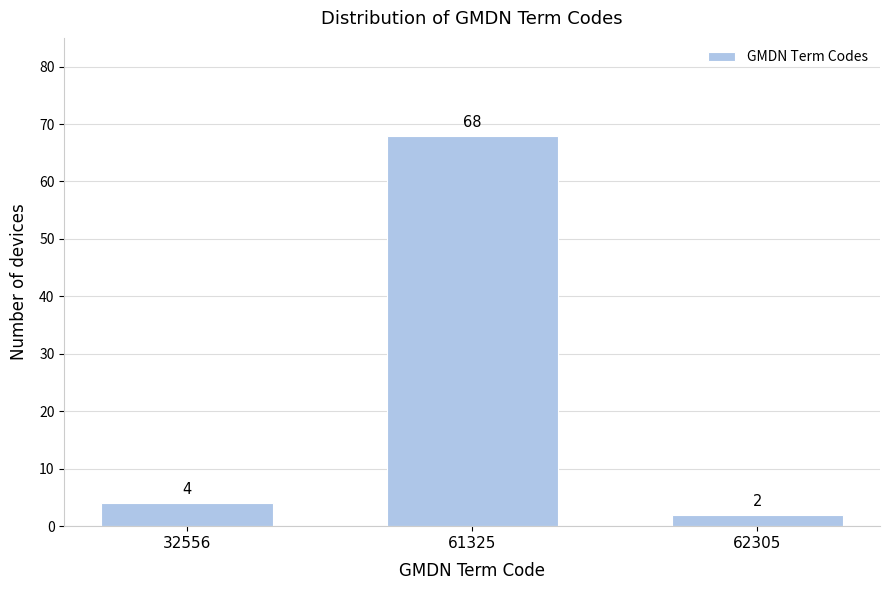

Reading left to right, transcribe all the data shown in this chart.

4	68	2